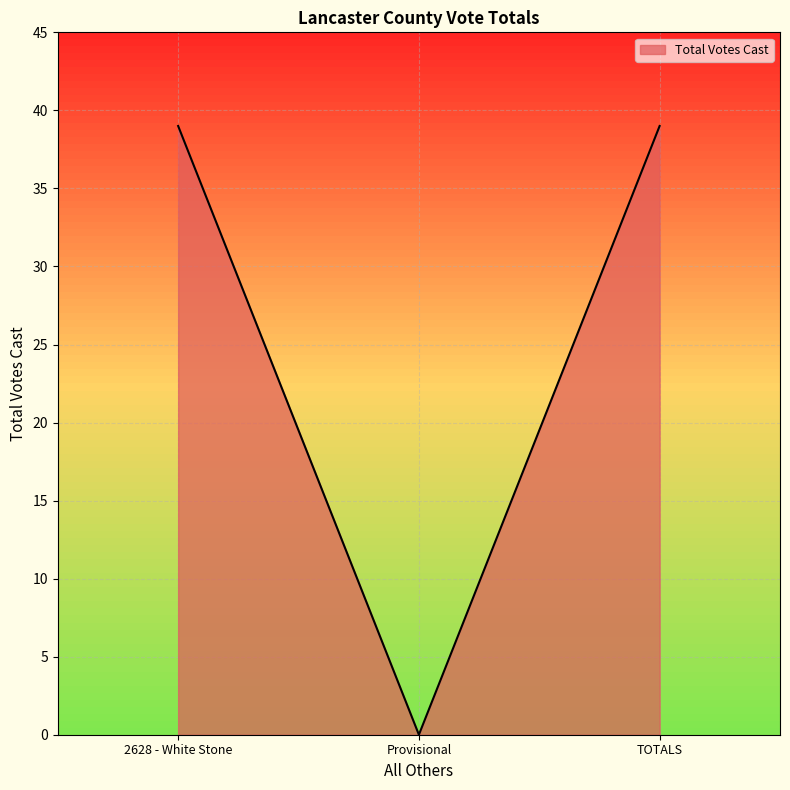

What is the average value?

26